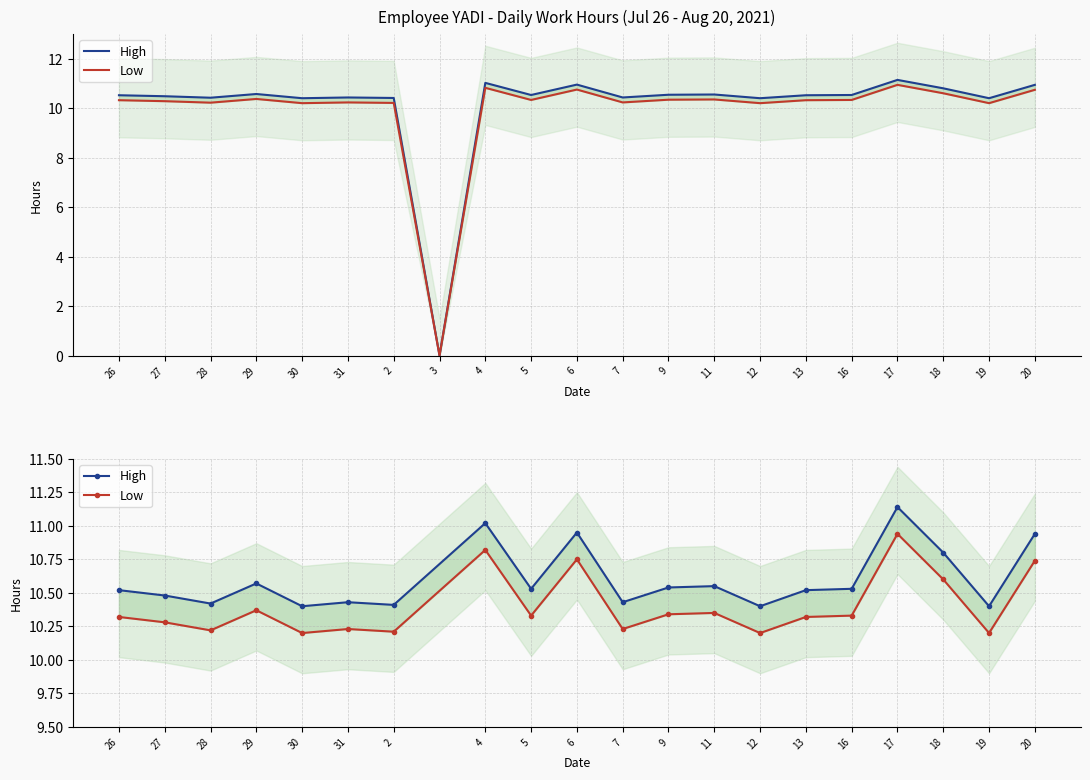

What is the value of the High point at the 7th from the left?

10.4